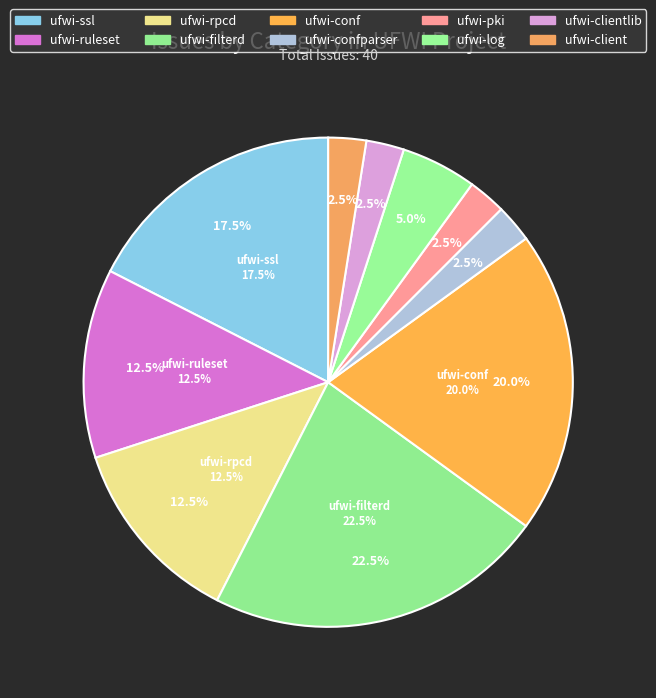

Does ufwi-filterd represent more than half of the total?

No